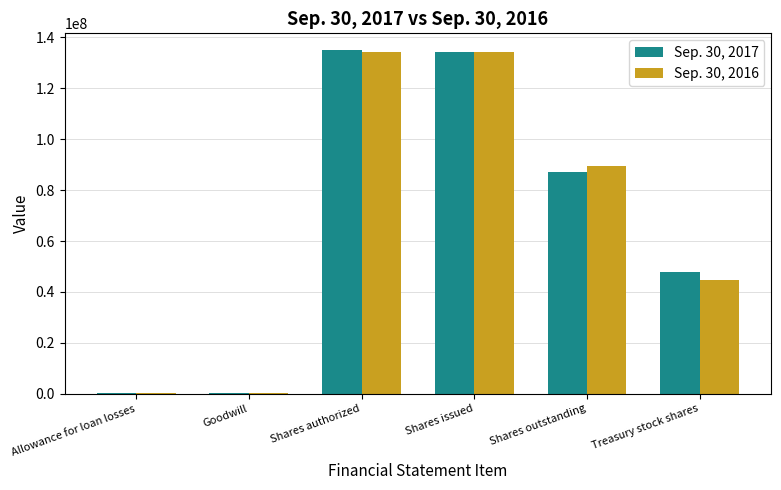

What is the maximum value shown in the chart?

134957511